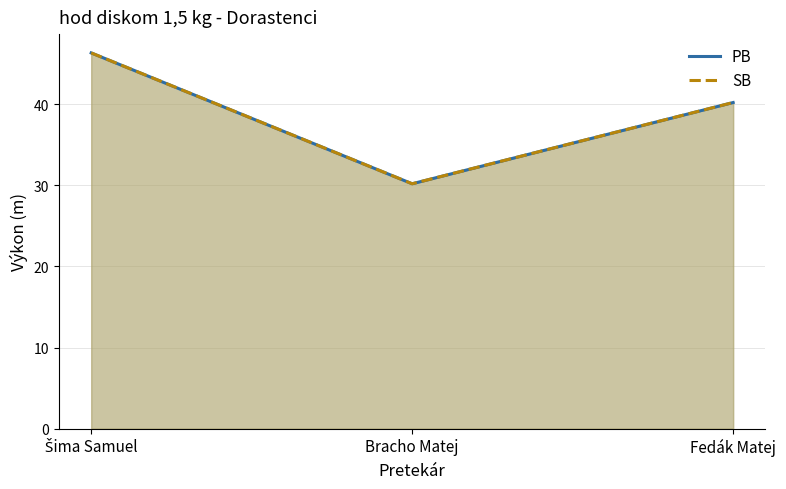

Is it true that PB equals 30.2 at Bracho Matej?

True